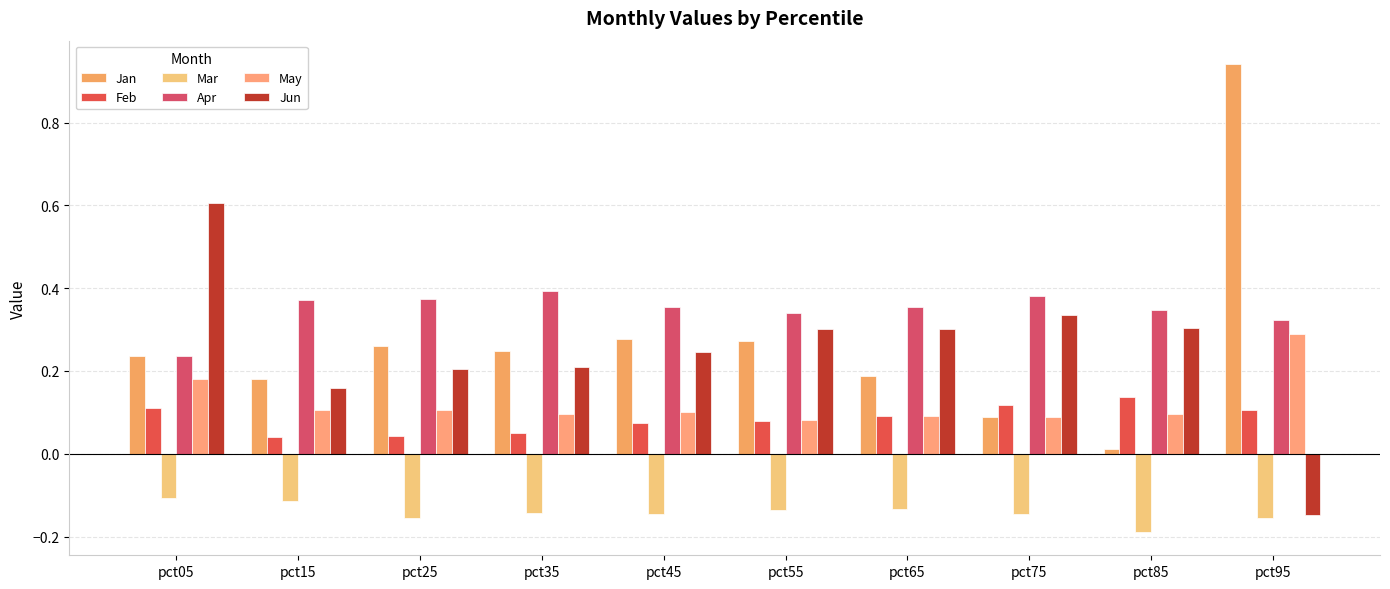

Reading left to right, what are all the values shown in this chart?

Jan: 0.2	0.2	0.3	0.2	0.3	0.3	0.2	0.1	0.0	0.9
Feb: 0.1	0.0	0.0	0.1	0.1	0.1	0.1	0.1	0.1	0.1
Mar: -0.1	-0.1	-0.2	-0.1	-0.1	-0.1	-0.1	-0.1	-0.2	-0.2
Apr: 0.2	0.4	0.4	0.4	0.4	0.3	0.4	0.4	0.3	0.3
May: 0.2	0.1	0.1	0.1	0.1	0.1	0.1	0.1	0.1	0.3
Jun: 0.6	0.2	0.2	0.2	0.2	0.3	0.3	0.3	0.3	-0.1